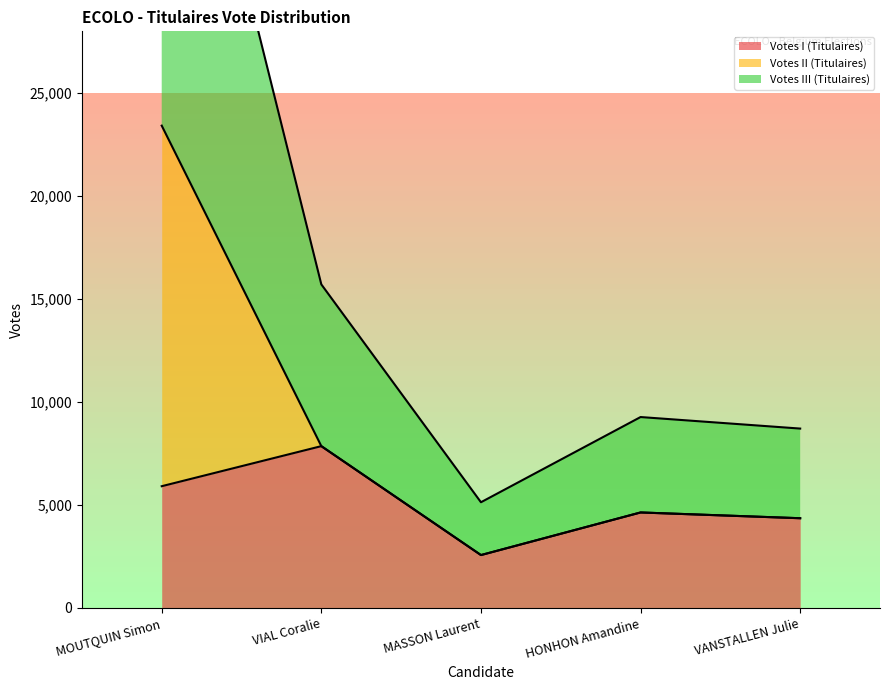

Between MOUTQUIN Simon and HONHON Amandine, which series saw the biggest shift?

Votes III (Titulaires)